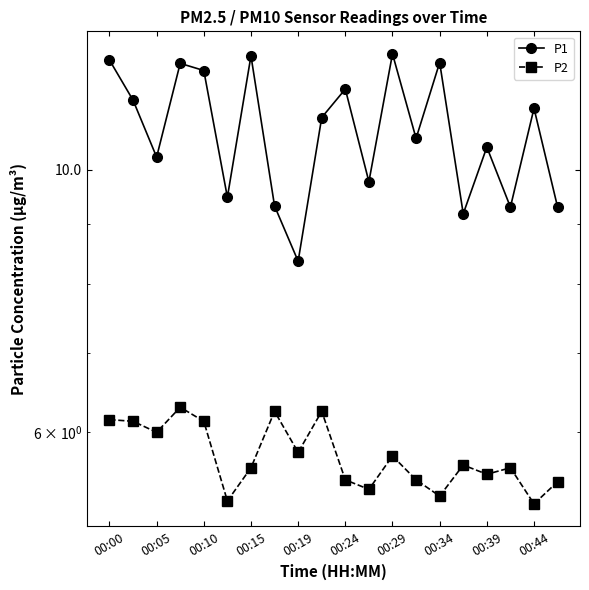

What is the smallest value displayed?

5.2